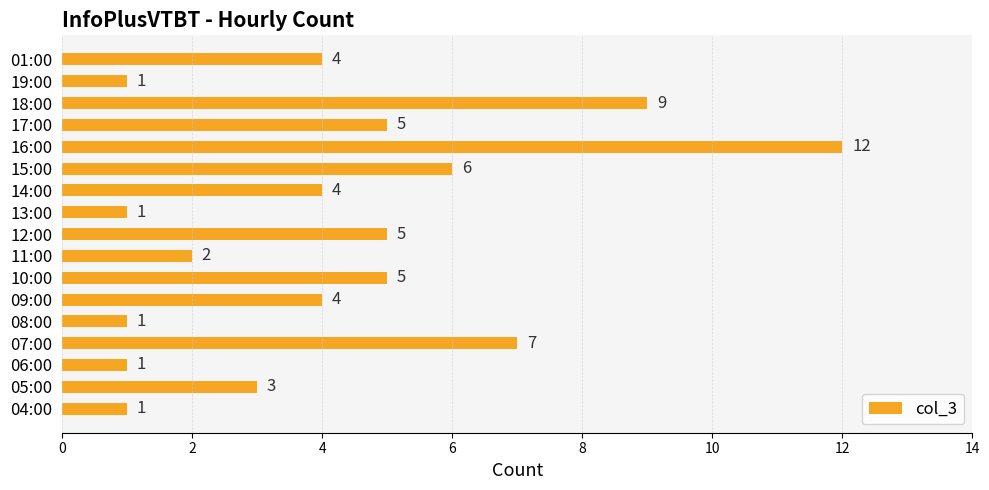

What is the ratio of the value at 08:00 to the value at 19:00?

1.0